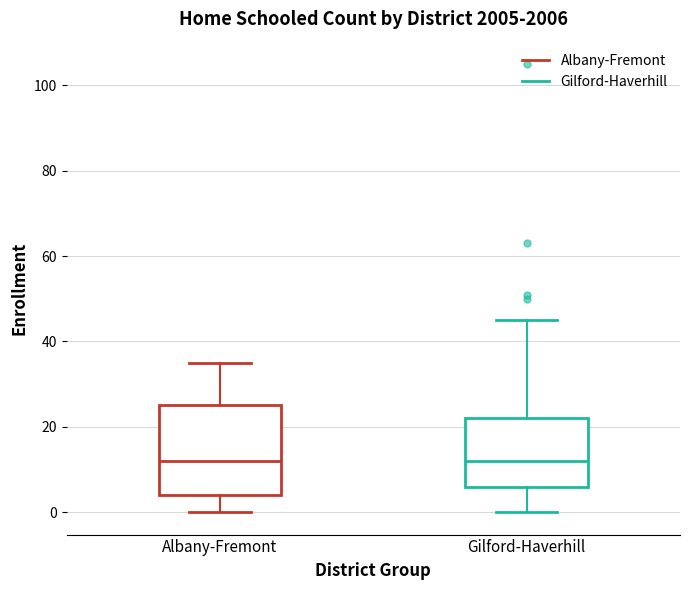

Reading left to right, transcribe this box plot: for each box, give where its median line is, the range the box spans, and where its two whiskers end, as read against the y-axis. The values are not printed on the chart, so give them approximately, as read against the axis.

Albany-Fremont: median 12, box 4 to 26, whiskers 0 to 36
Gilford-Haverhill: median 12, box 6 to 22, whiskers 0 to 46